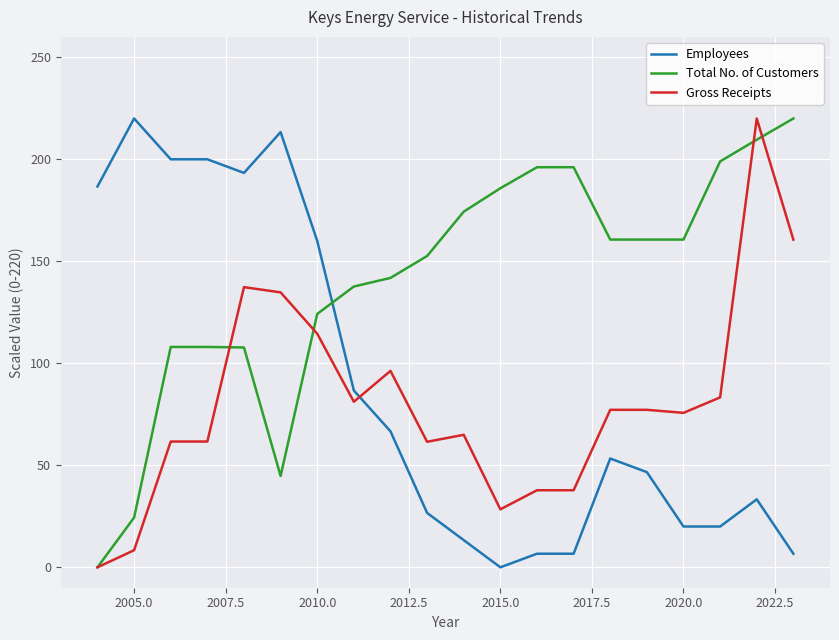

Which series ends up on top after the final intersection of Gross Receipts and Employees?

Gross Receipts